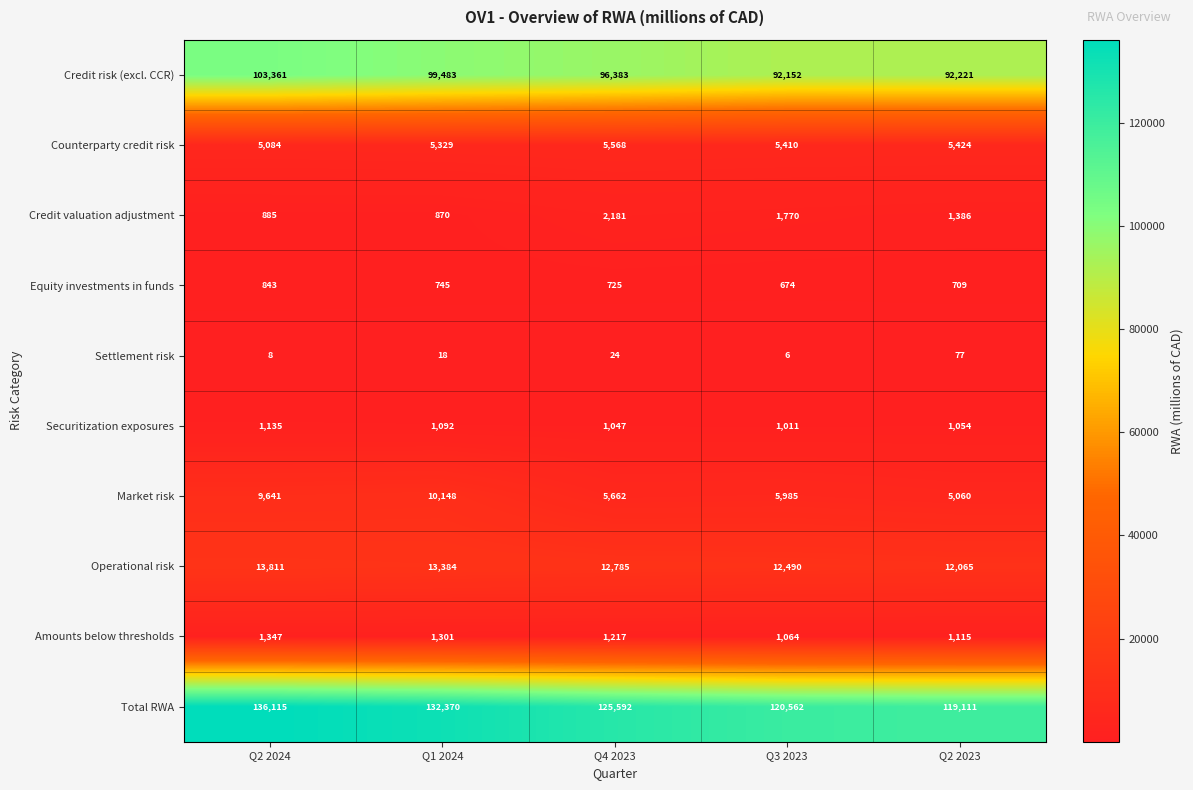

Rank the series at Q2 2023 from highest to lowest value.

Total RWA, Credit risk (excl. CCR), Operational risk, Counterparty credit risk, Market risk, Credit valuation adjustment, Amounts below thresholds, Securitization exposures, Equity investments in funds, Settlement risk